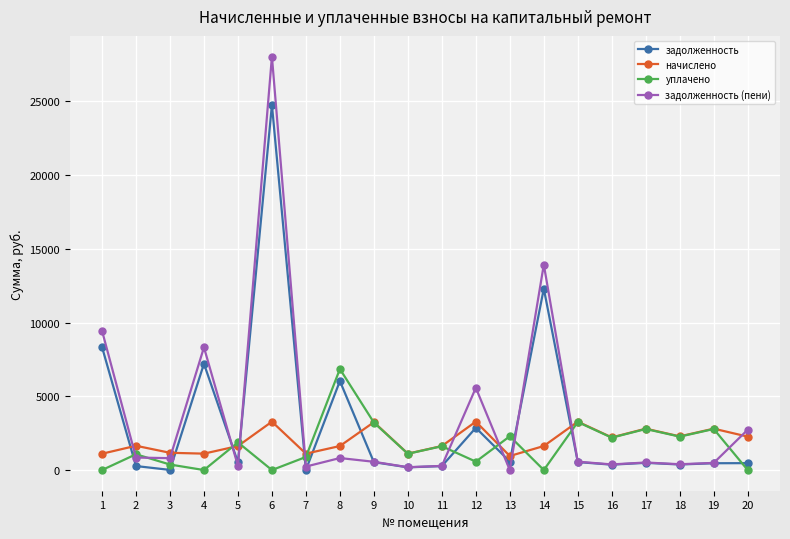

Which series has the widest spread of values?

задолженность (пени)